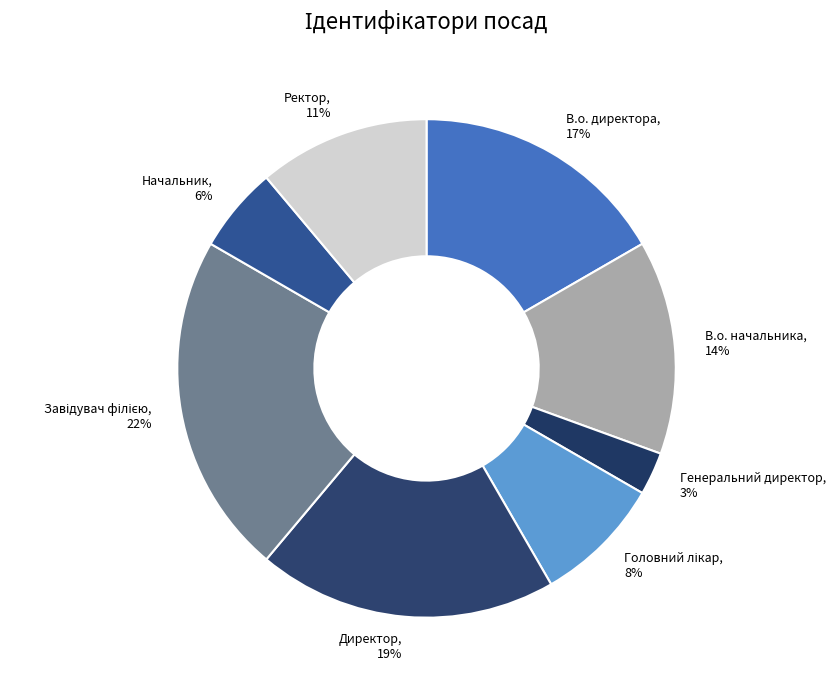

To the nearest percent, what is the difference between the largest and smallest slice percentages?

19%